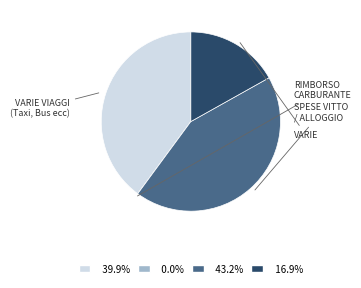

The VARIE VIAGGI (Taxi, Bus ecc) slice represents 35% of the pie. True or false?

False